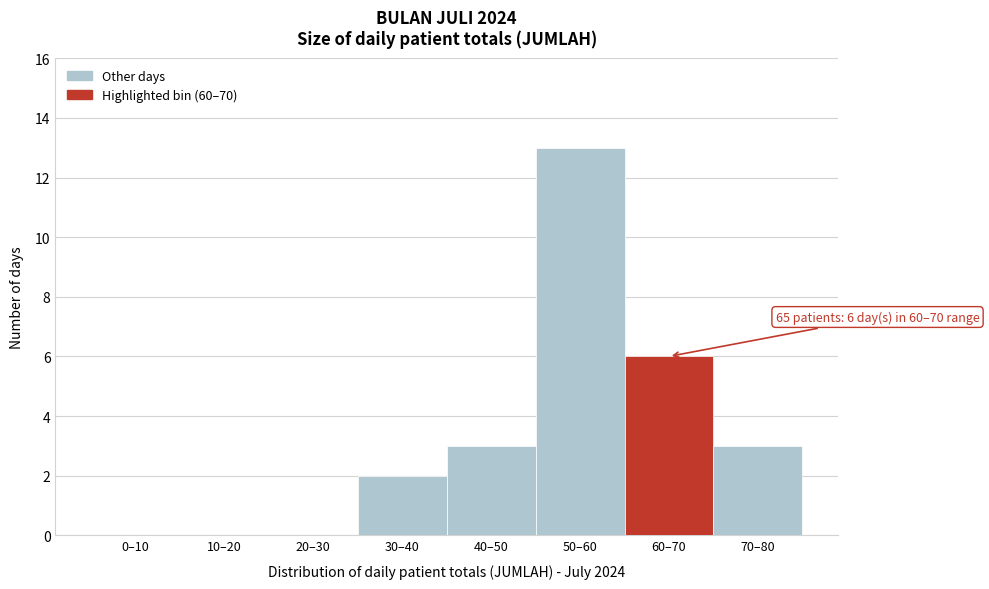

Reading right to left, list all the values displayed in this chart.

70–80=3	60–70=6	50–60=13	40–50=3	30–40=2	20–30=0	10–20=0	0–10=0